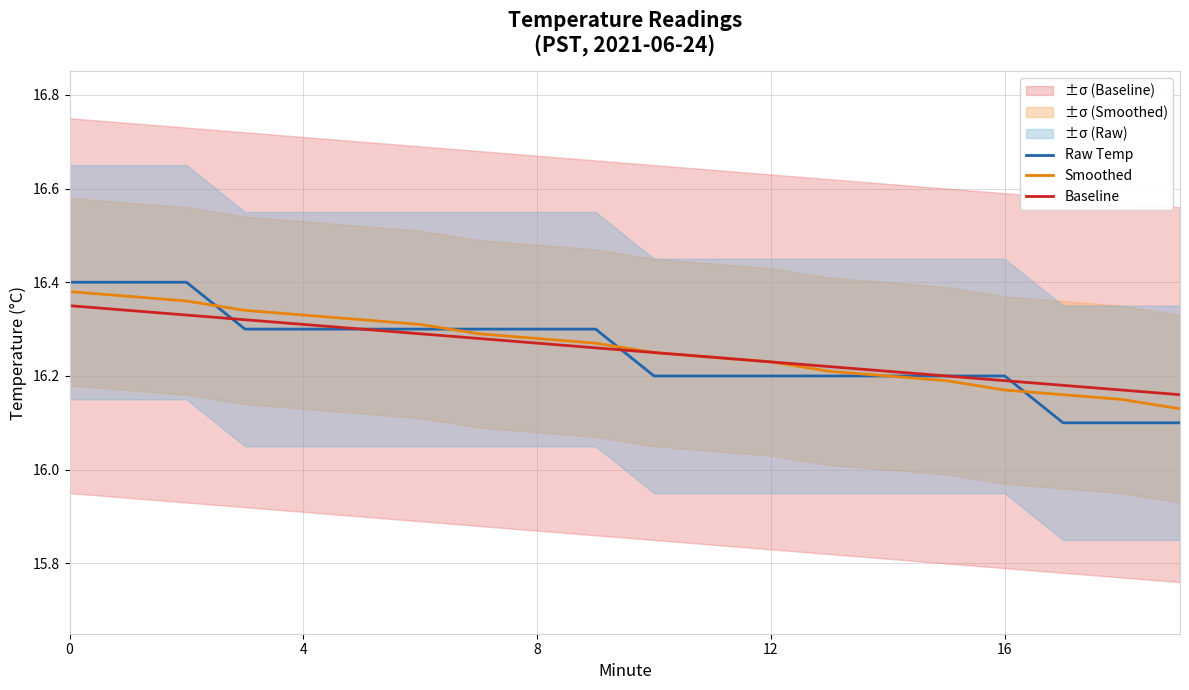

The Smoothed series shows 8.0 at 16. True or false?

False